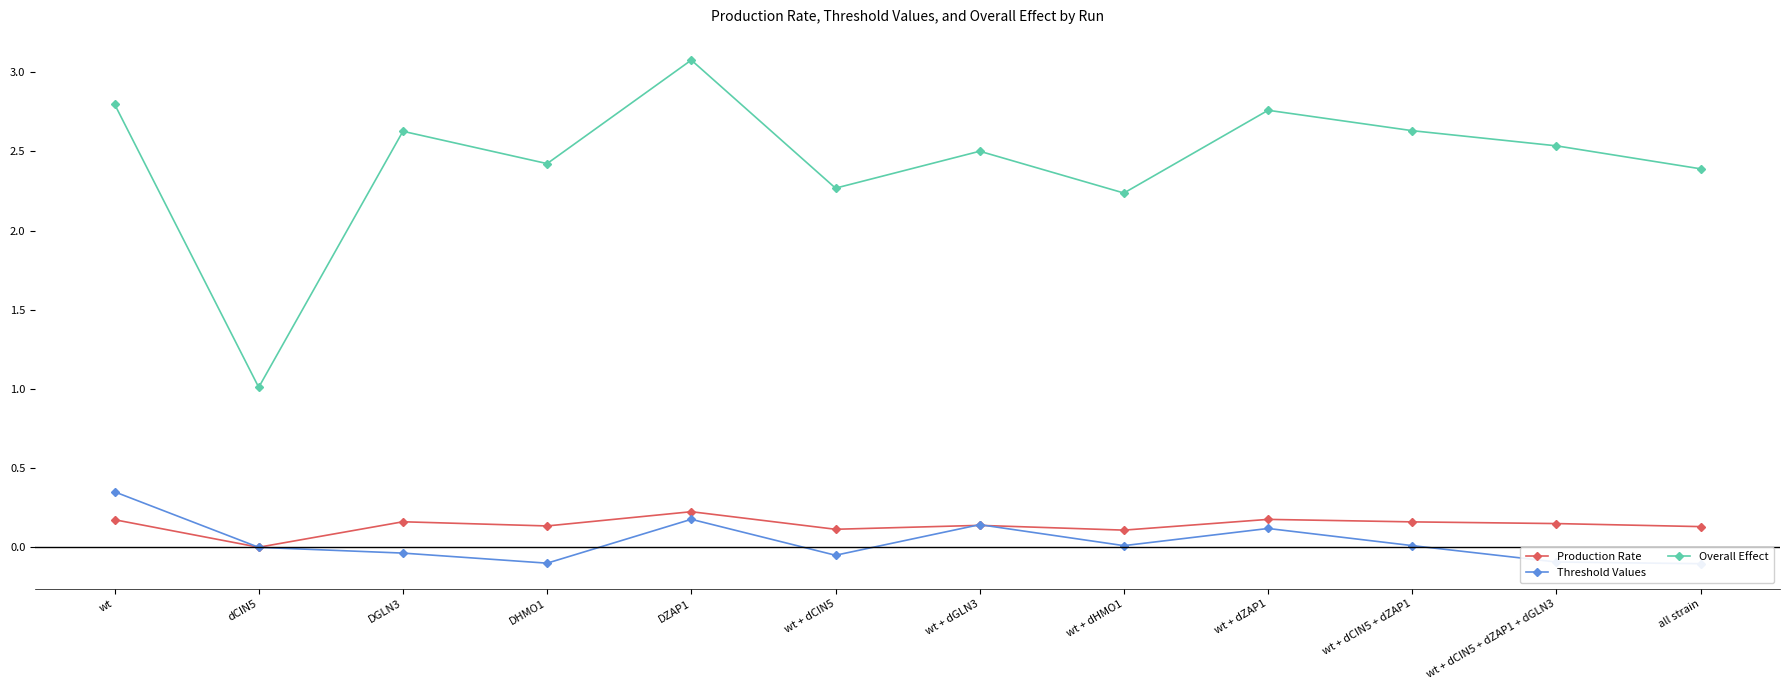

What is the greatest value displayed?

3.1